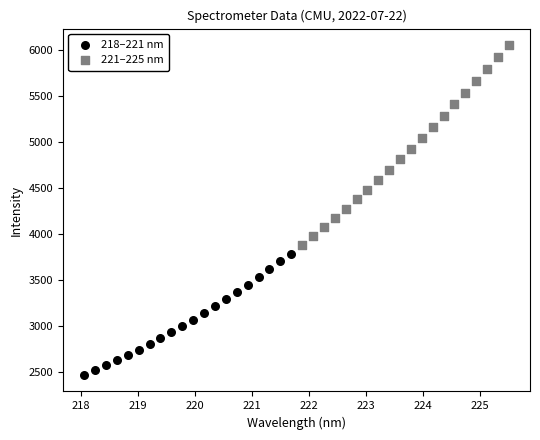

Which series contains the highest Y value?

221–225 nm